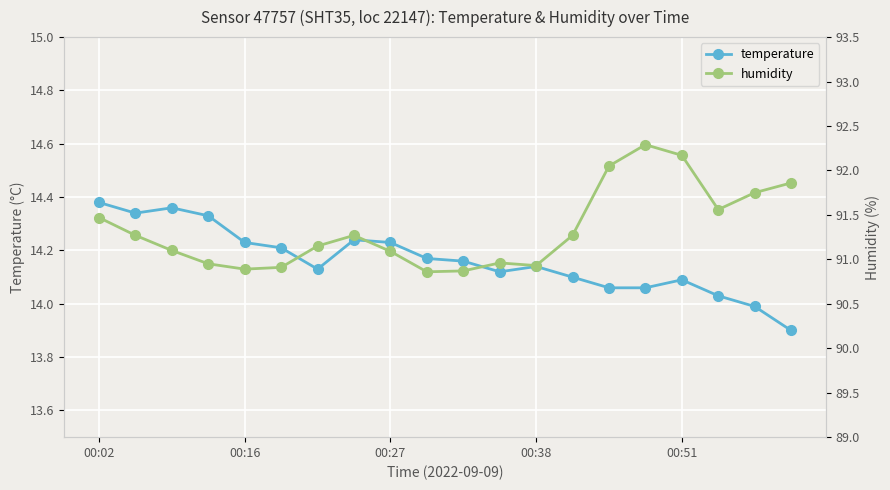

True or false: humidity and temperature cross at least once.

False